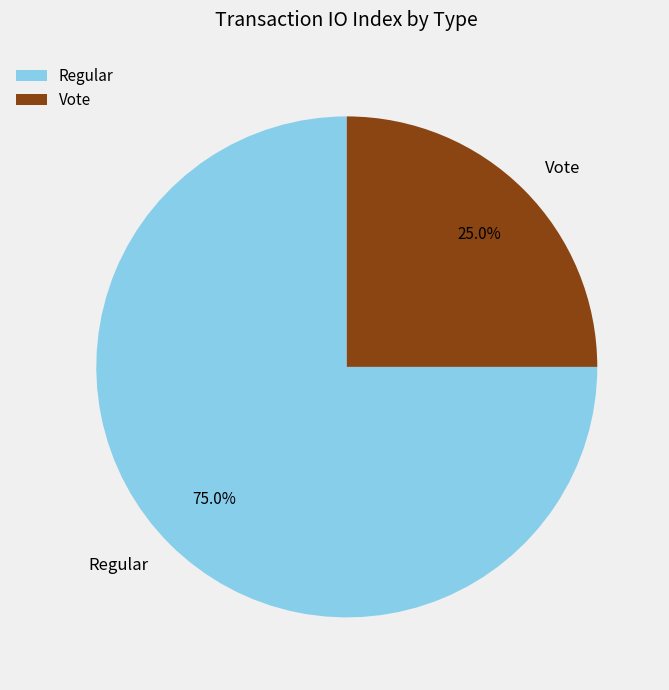

Count the number of slices in the pie.

2